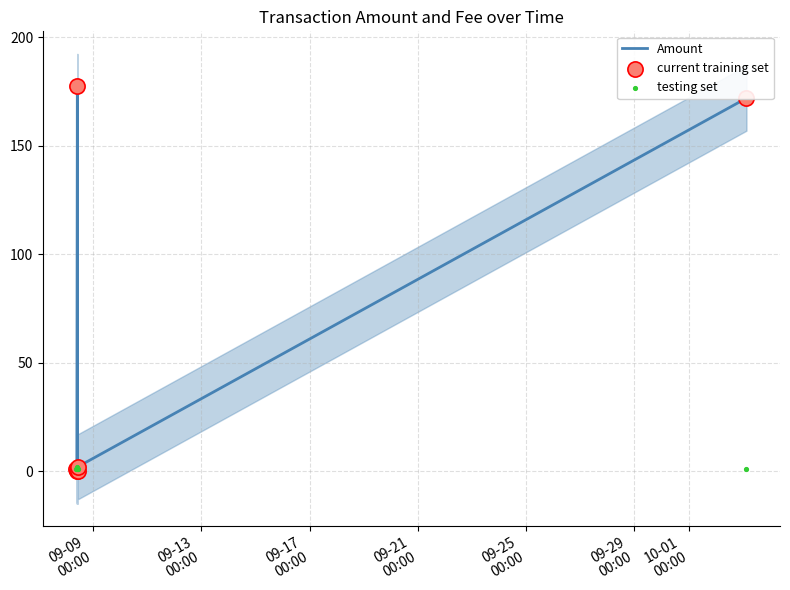

Which series contains the highest Y value?

Amount